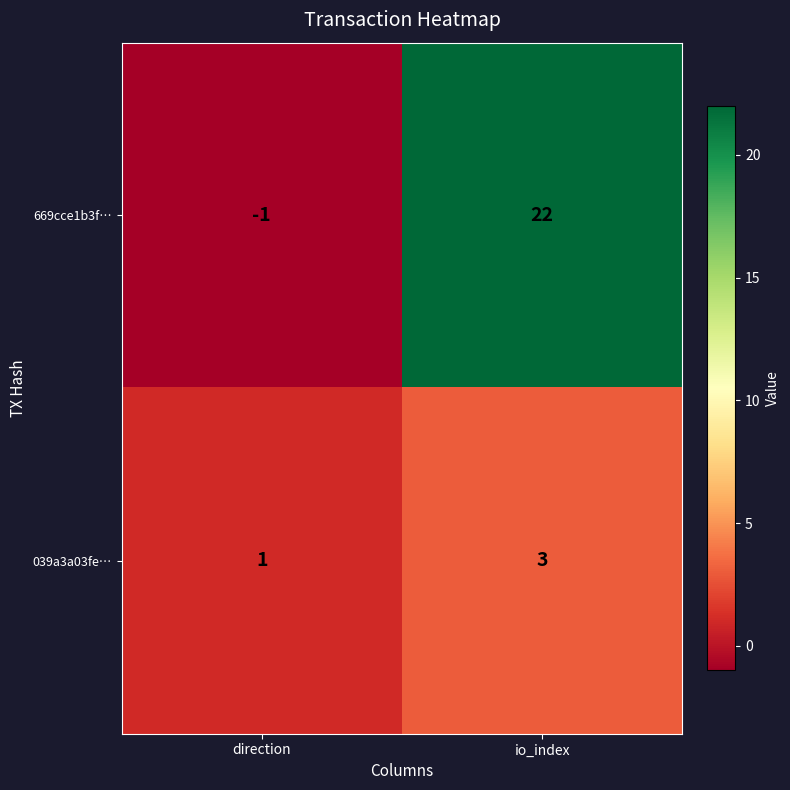

How many distinct data groups are displayed?

2